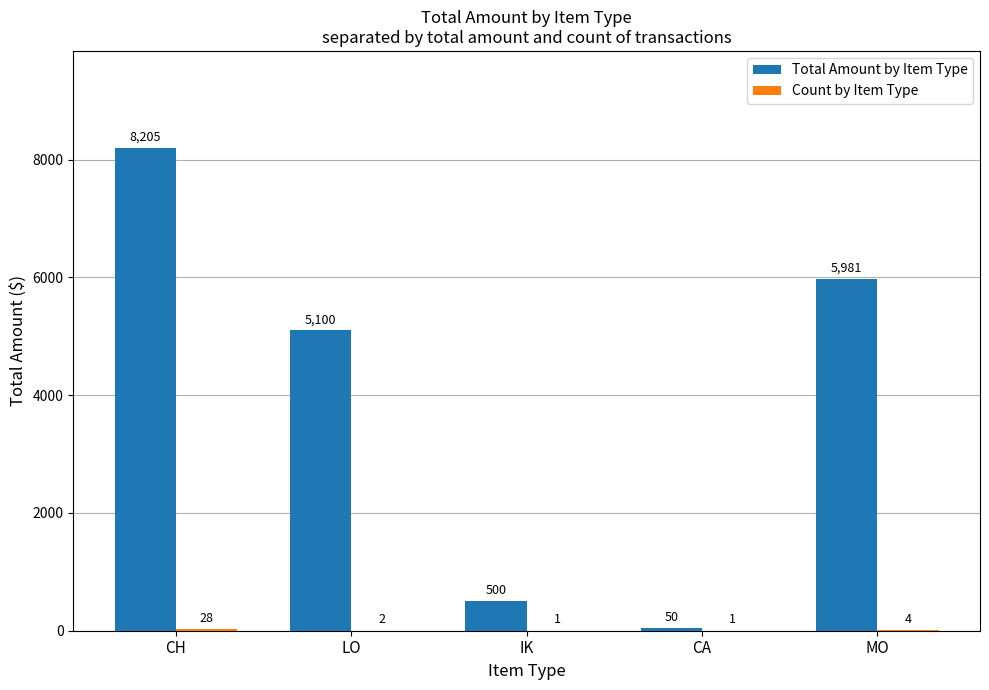

Which series has the largest total across all categories?

Total Amount by Item Type